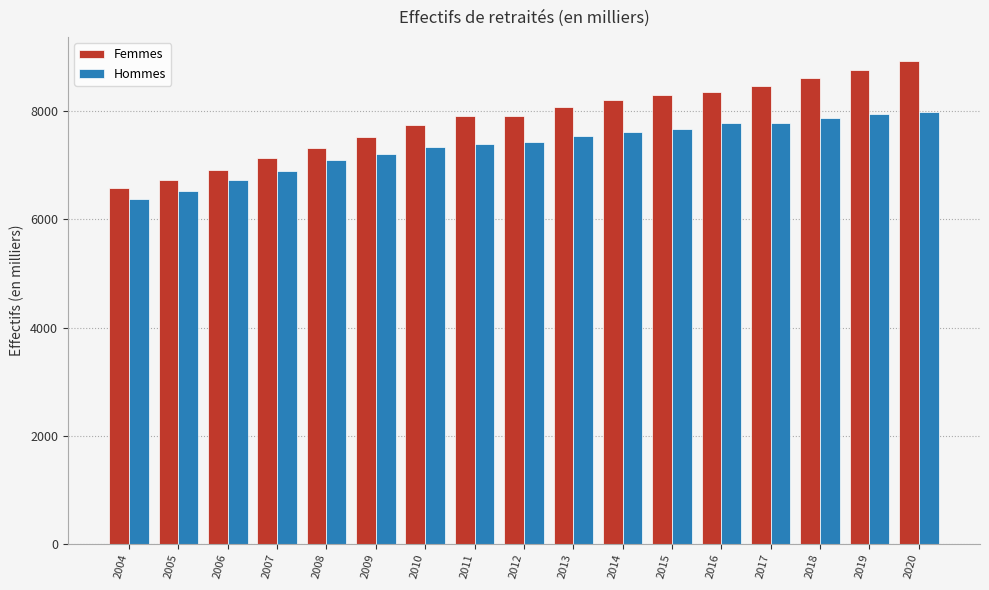

Is the value of Hommes at 2013 greater than the value of Femmes at 2015?

No